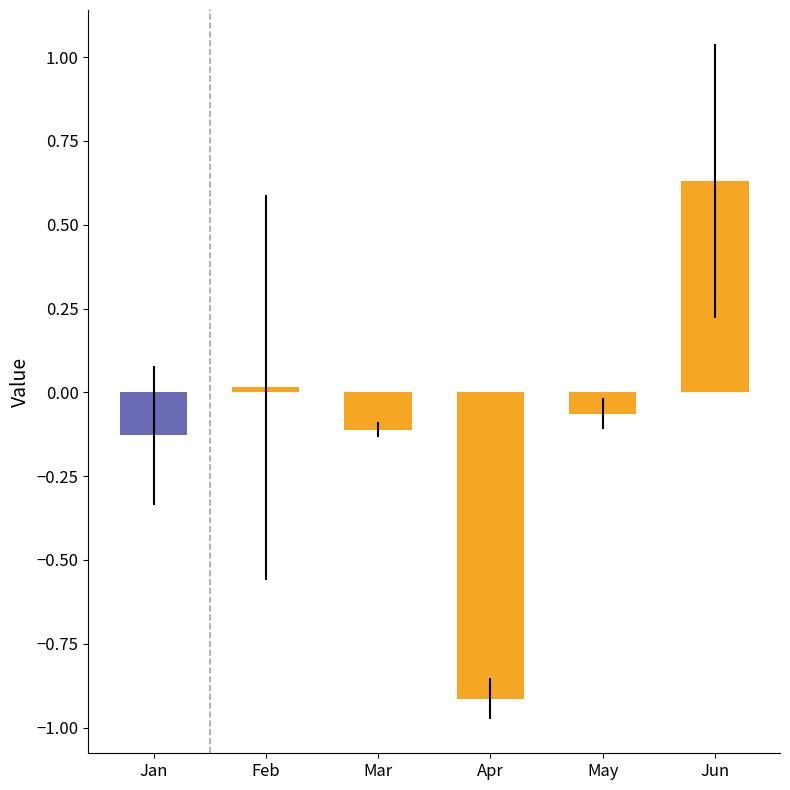

The Feb series shows -0.0 at pct35. True or false?

False